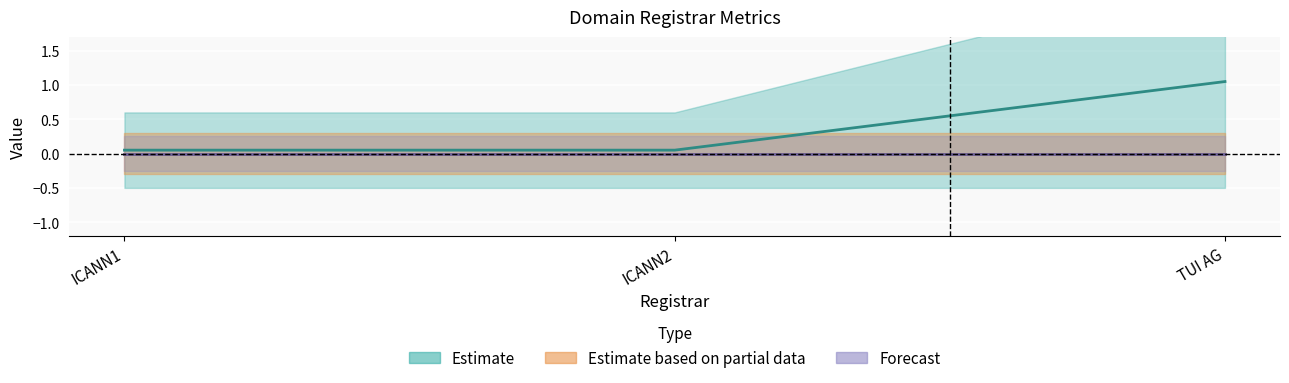

The value of net-adds-2-yr at TUI AG is 0. True or false?

True